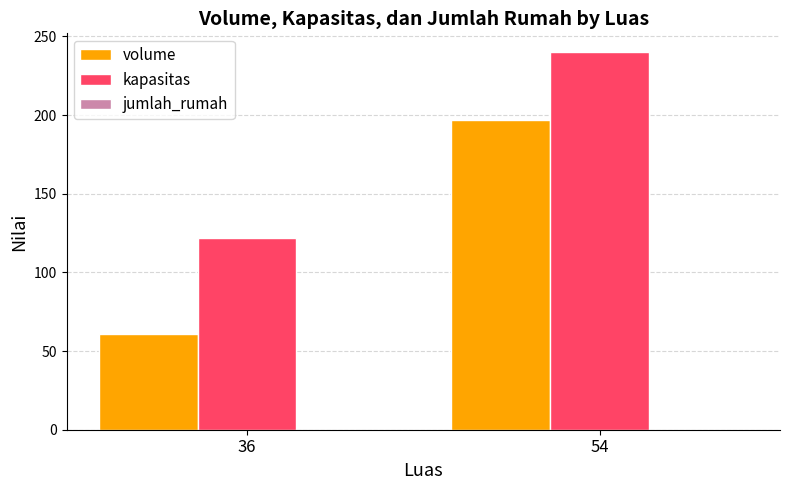

At 36, list the series in order from smallest to largest.

volume, kapasitas